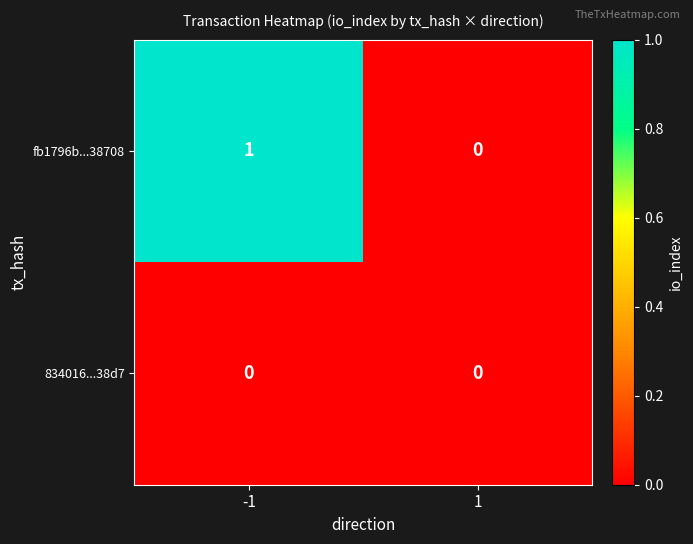

Which series has the largest total across all categories?

fb1796b...38708